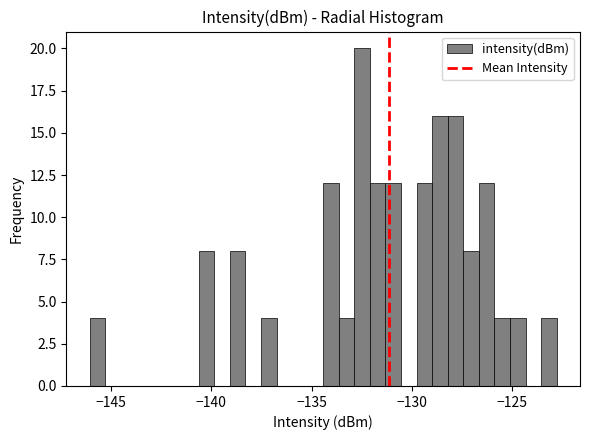

Read against the x-axis, roughly where is the centre of the tallest bar?

-132.5